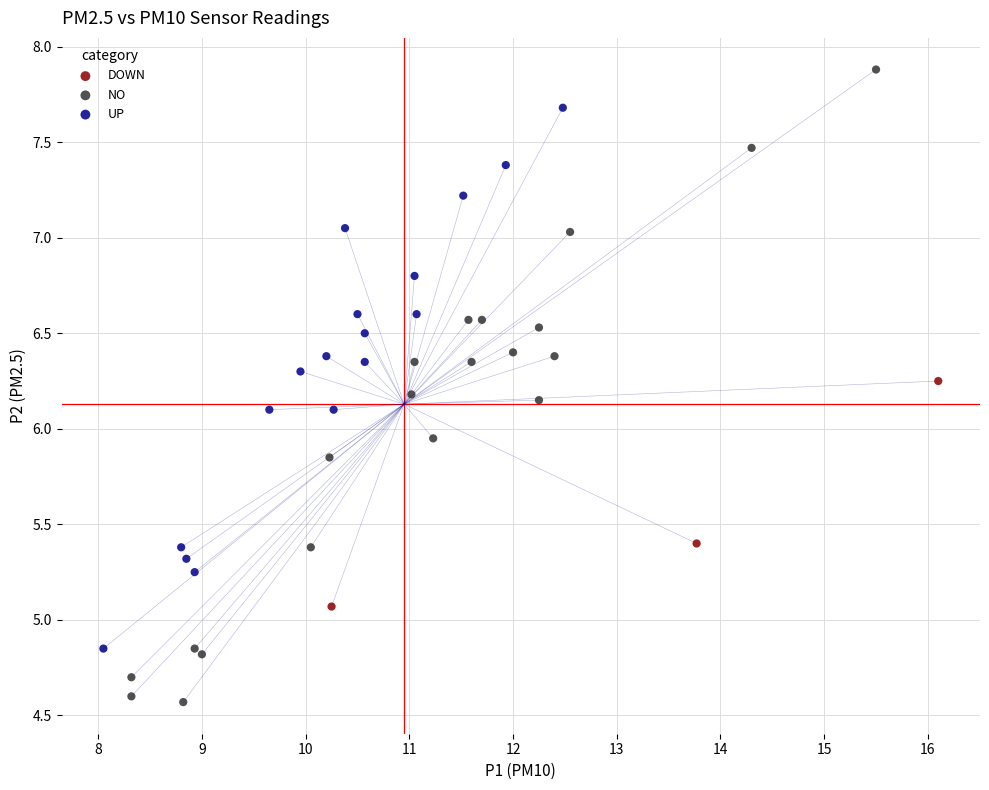

What are all the series names shown in the legend?

DOWN, NO, UP